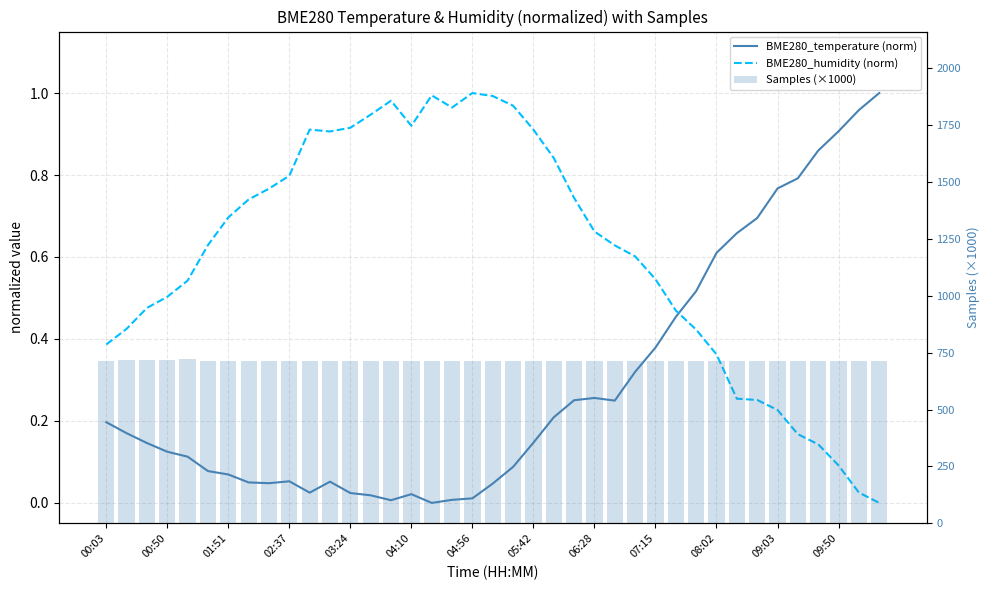

Rank the series by their maximum value, from lowest to highest.

BME280_temperature (norm), BME280_humidity (norm), Samples (×1000)